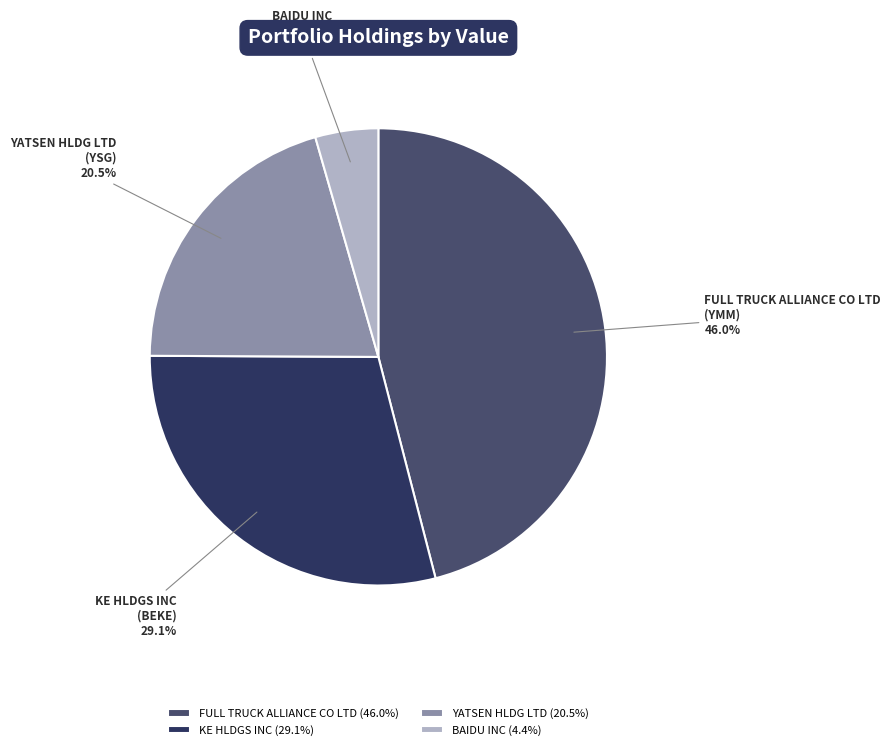

To the nearest percent, what is the combined percentage of BAIDU INC and YATSEN HLDG LTD?

25%